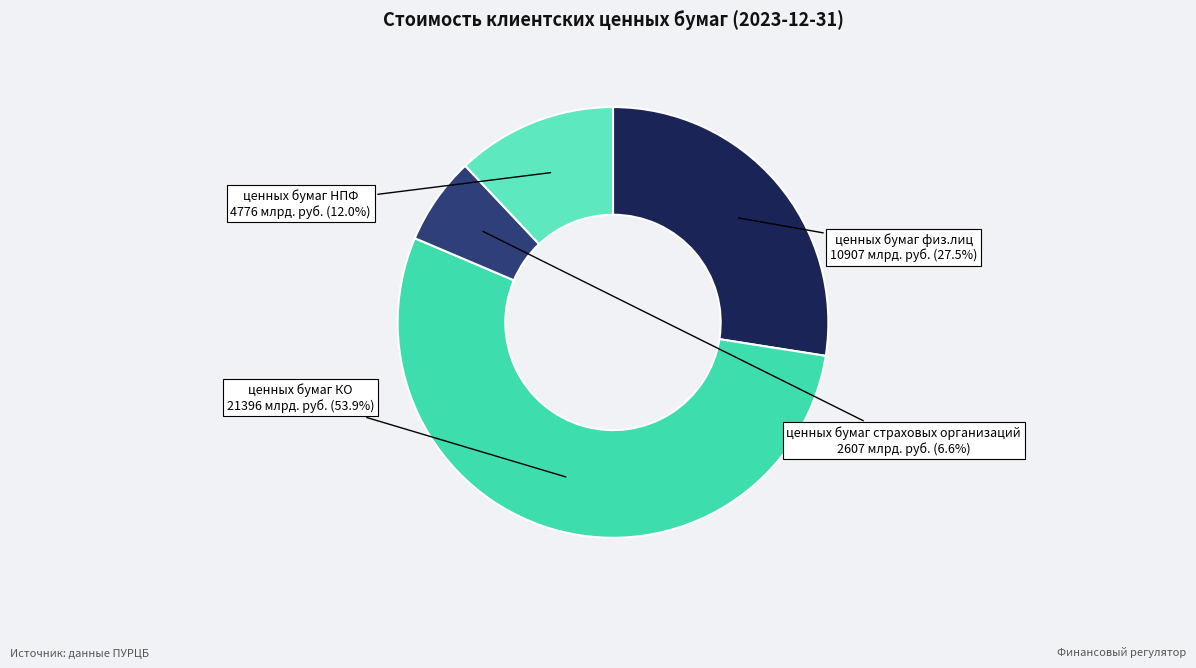

Rank the categories by value from lowest to highest.

ценных бумаг страховых организаций, ценных бумаг НПФ, ценных бумаг физ.лиц, ценных бумаг КО